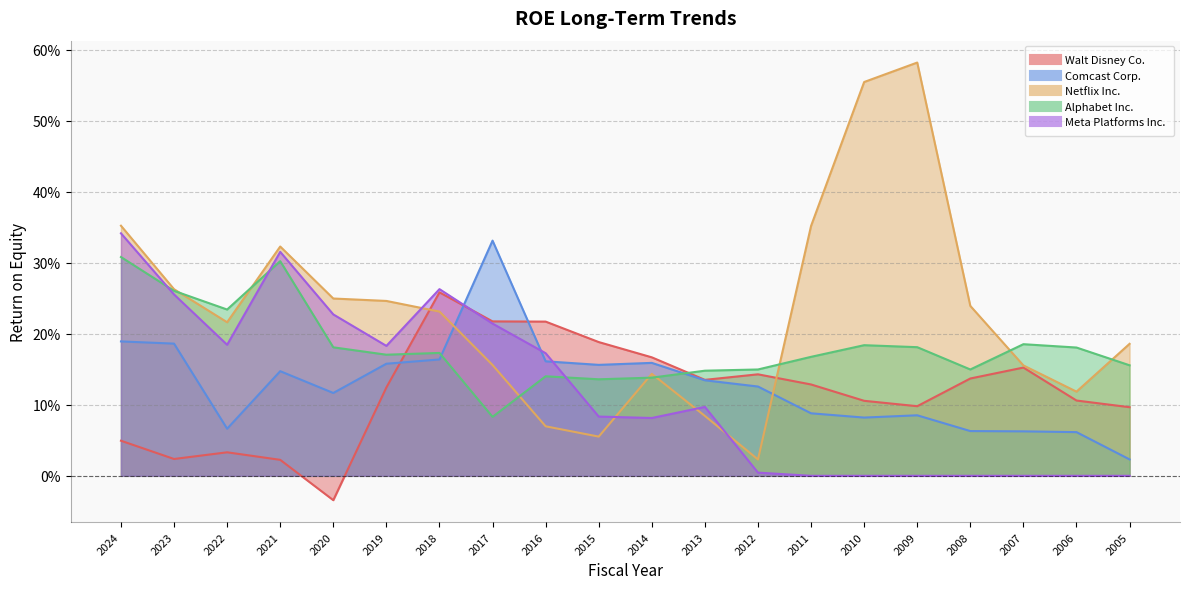

Is it true that Meta Platforms Inc. equals 0.1 at 2013?

True